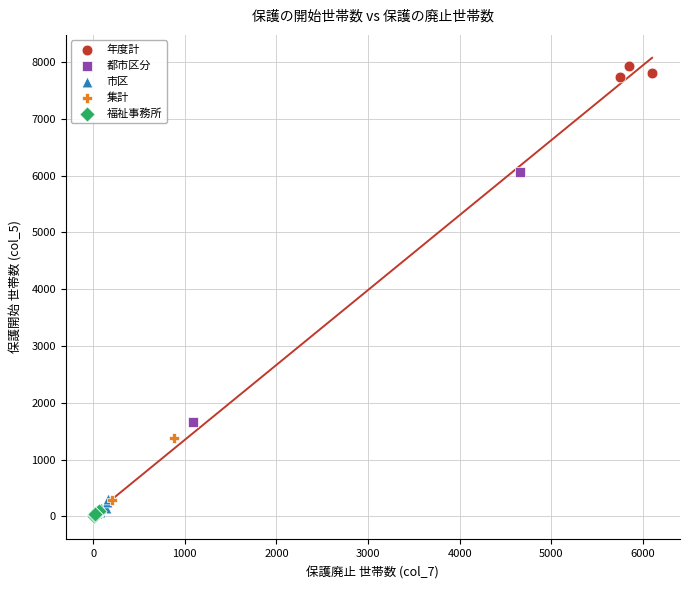

Which series has the widest spread of Y values?

都市区分